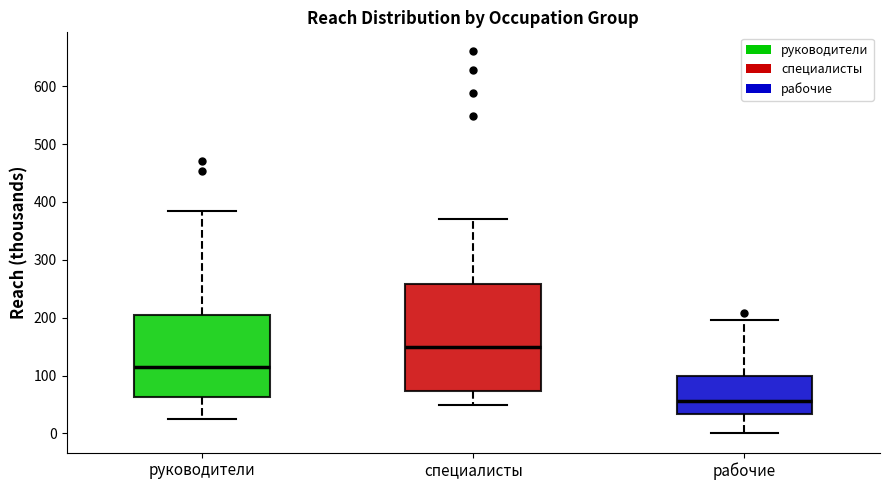

Reading left to right, transcribe this box plot: for each box, give where its median line is, the range the box spans, and where its two whiskers end, as read against the y-axis. The values are not printed on the chart, so give them approximately, as read against the axis.

руководители: median 120, box 60 to 200, whiskers 20 to 390
специалисты: median 150, box 70 to 260, whiskers 50 to 370
рабочие: median 60, box 30 to 100, whiskers 0 to 200